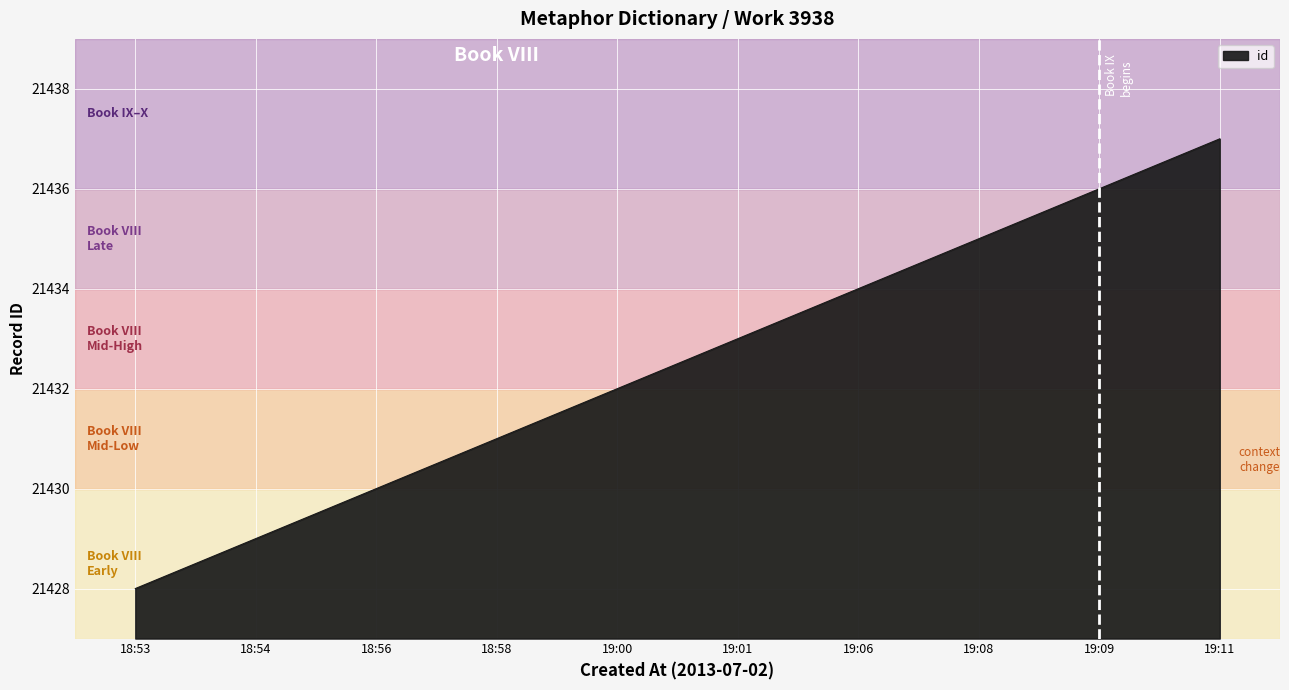

What is the change in value from 18:54 to 19:01?

+4